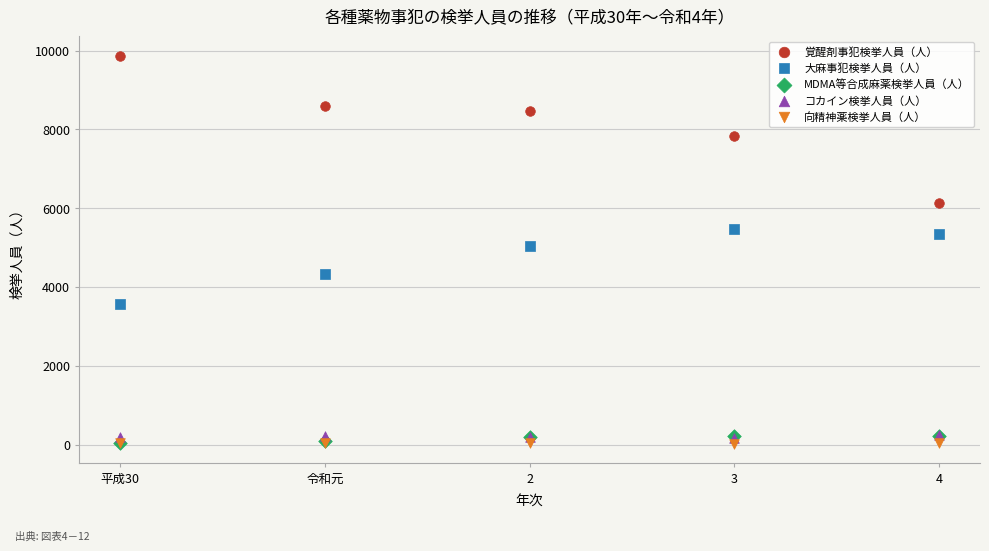

Which series contains the highest Y value?

覚醒剤事犯検挙人員（人）